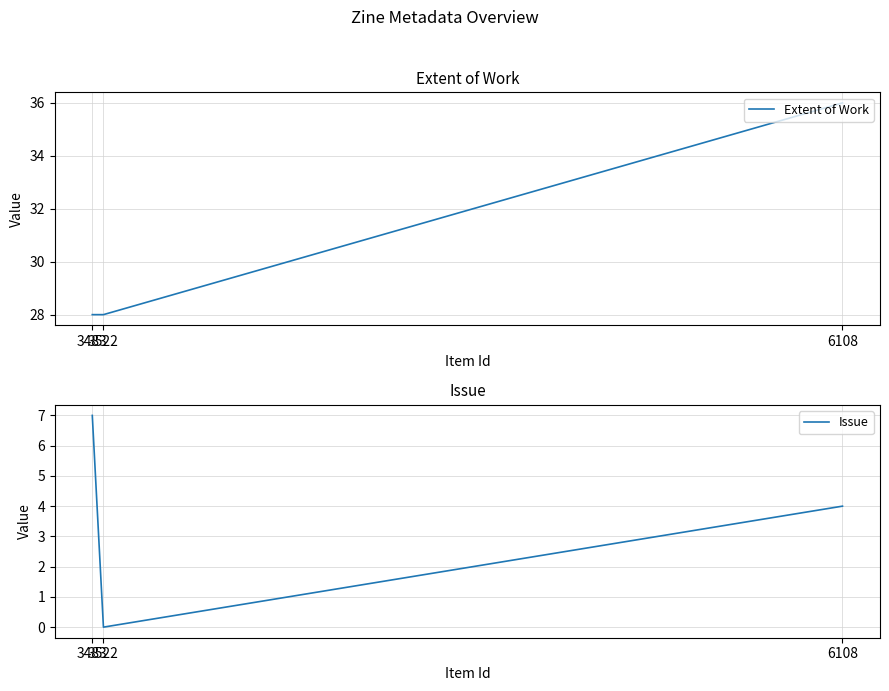

Is this an area chart (filled region under the line)?

No